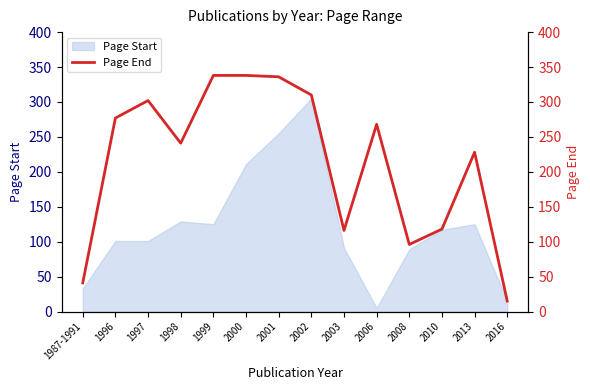

The value of Page Start at 1996 is 175. True or false?

False